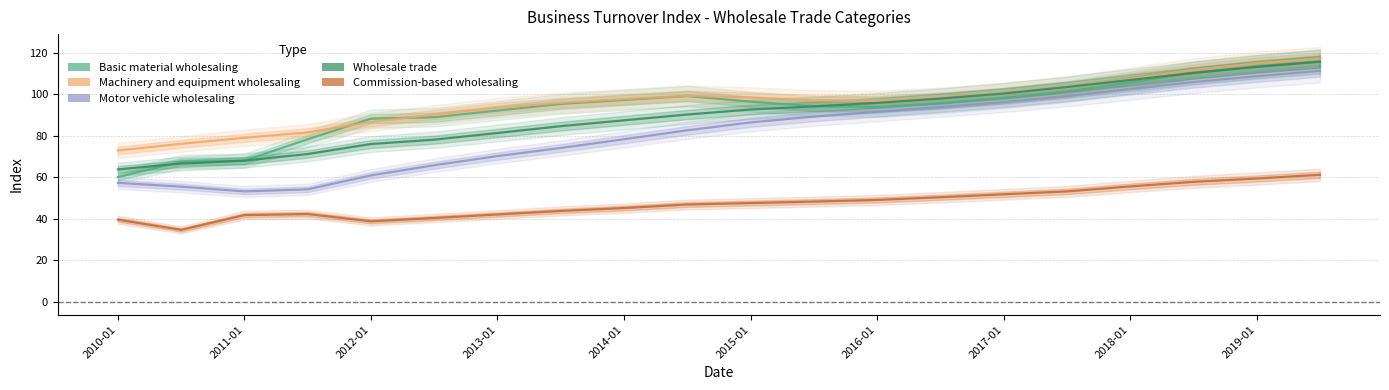

What is the difference between the Machinery and equipment wholesaling values at 14 and 15?

2.7